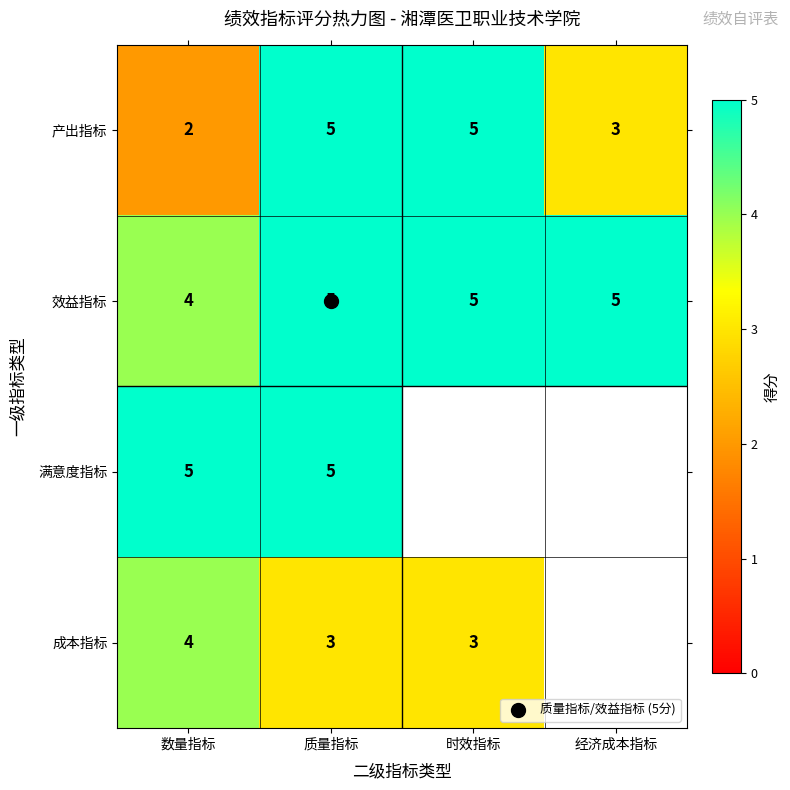

What is the difference between the second highest and second lowest values in the 产出指标 series?

2.0